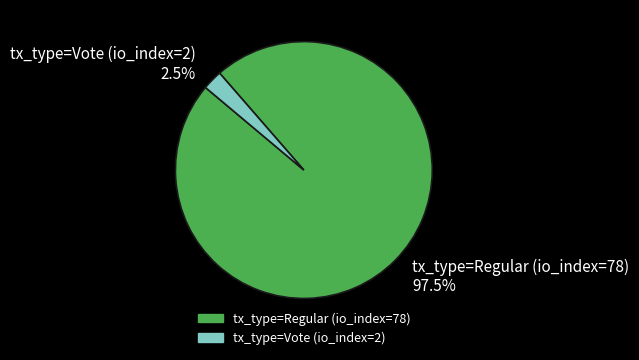

What is the ratio of the value at tx_type=Regular (io_index=78) 97.5% to the value at tx_type=Vote (io_index=2) 2.5%?

39.0